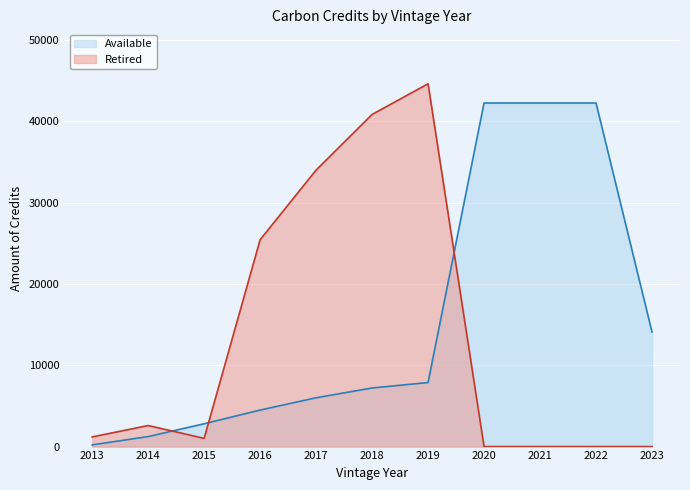

What is the difference between the highest and lowest values at 2017?

28005